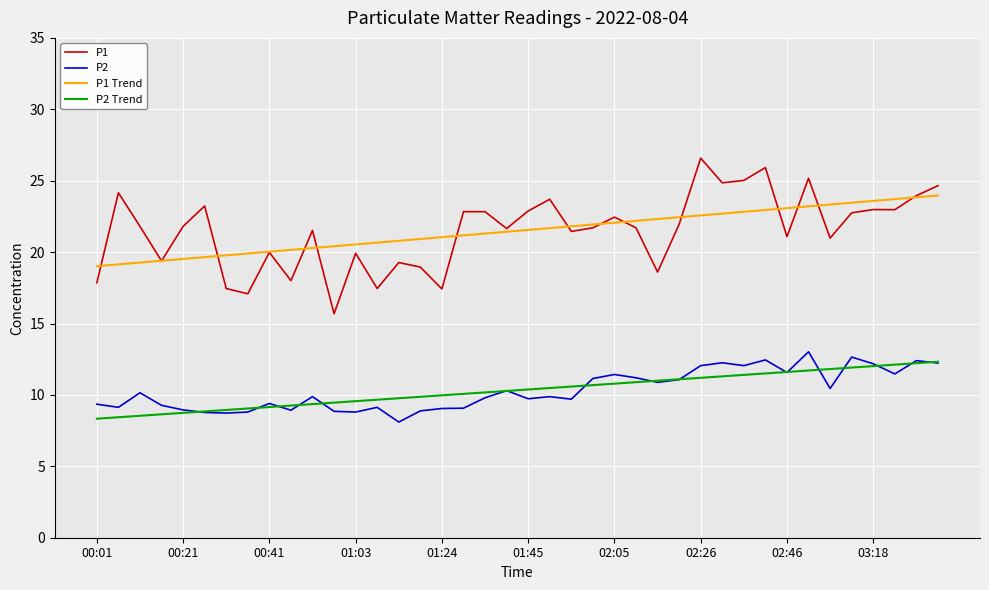

True or false: P2 and P1 intersect in this chart.

False